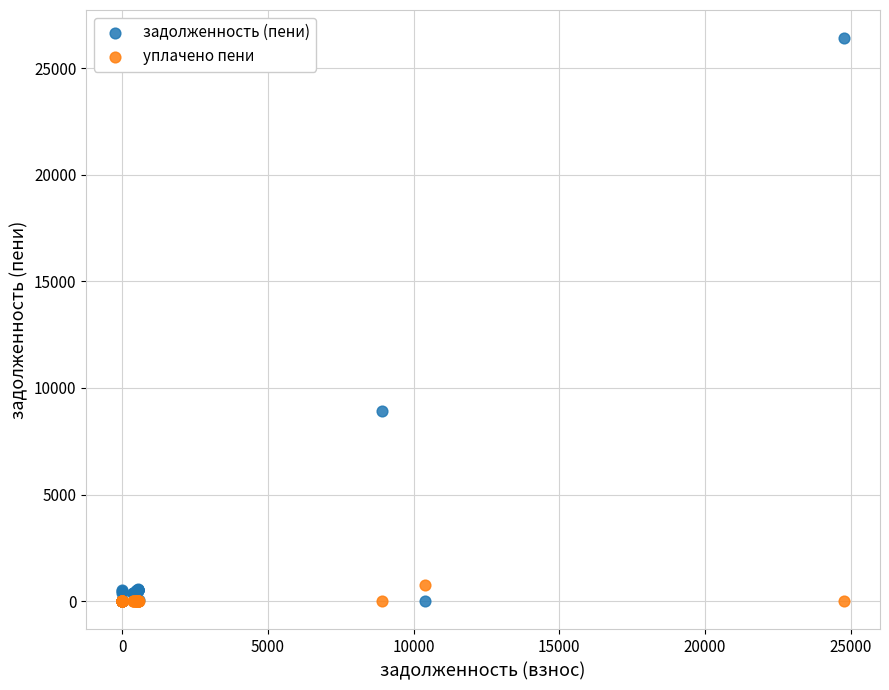

In the задолженность (пени) series, what Y value is closest to 13202?

8934.4